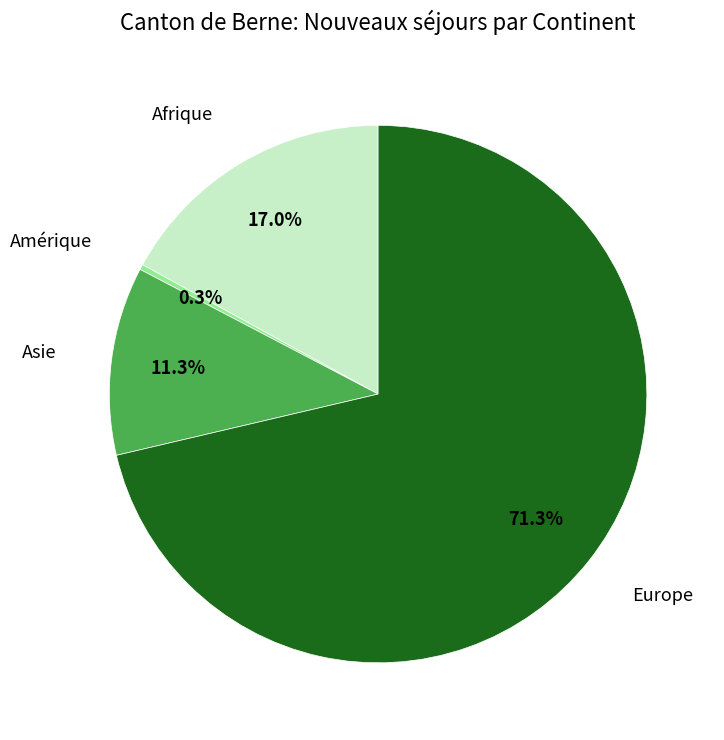

Is there a majority slice in this chart?

Yes